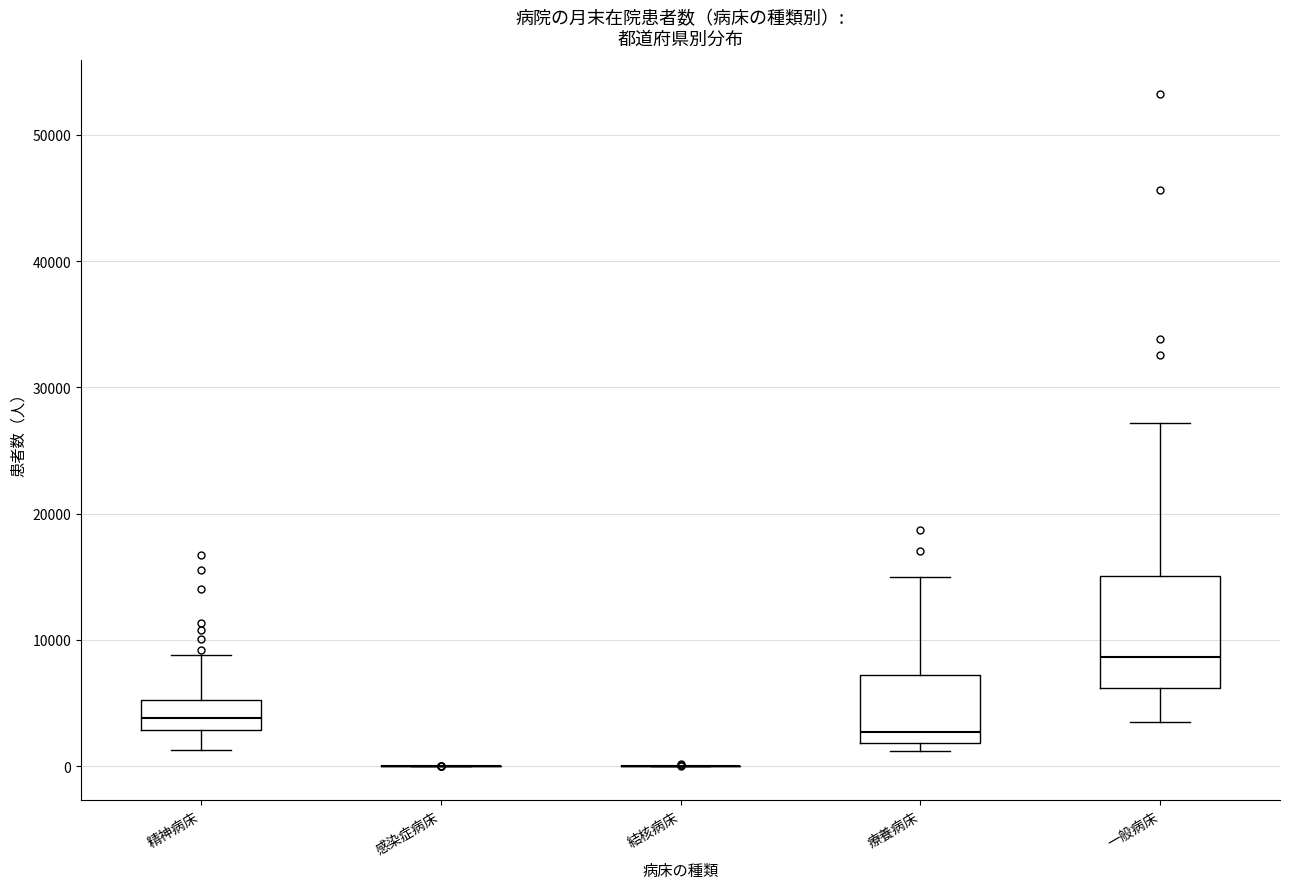

Reading left to right, read every box against the y-axis: the position of its median line, the range the box covers, and the ends of its whiskers. The values are not printed on the chart, so give them approximately, as read against the axis.

精神病床: median 4000, box 3000 to 5000, whiskers 1000 to 9000
感染症病床: box collapsed to a line at 0, whiskers 0 to 0
結核病床: box collapsed to a line at 0, whiskers 0 to 0
療養病床: median 3000, box 2000 to 7000, whiskers 1000 to 15000
一般病床: median 9000, box 6000 to 15000, whiskers 3000 to 27000